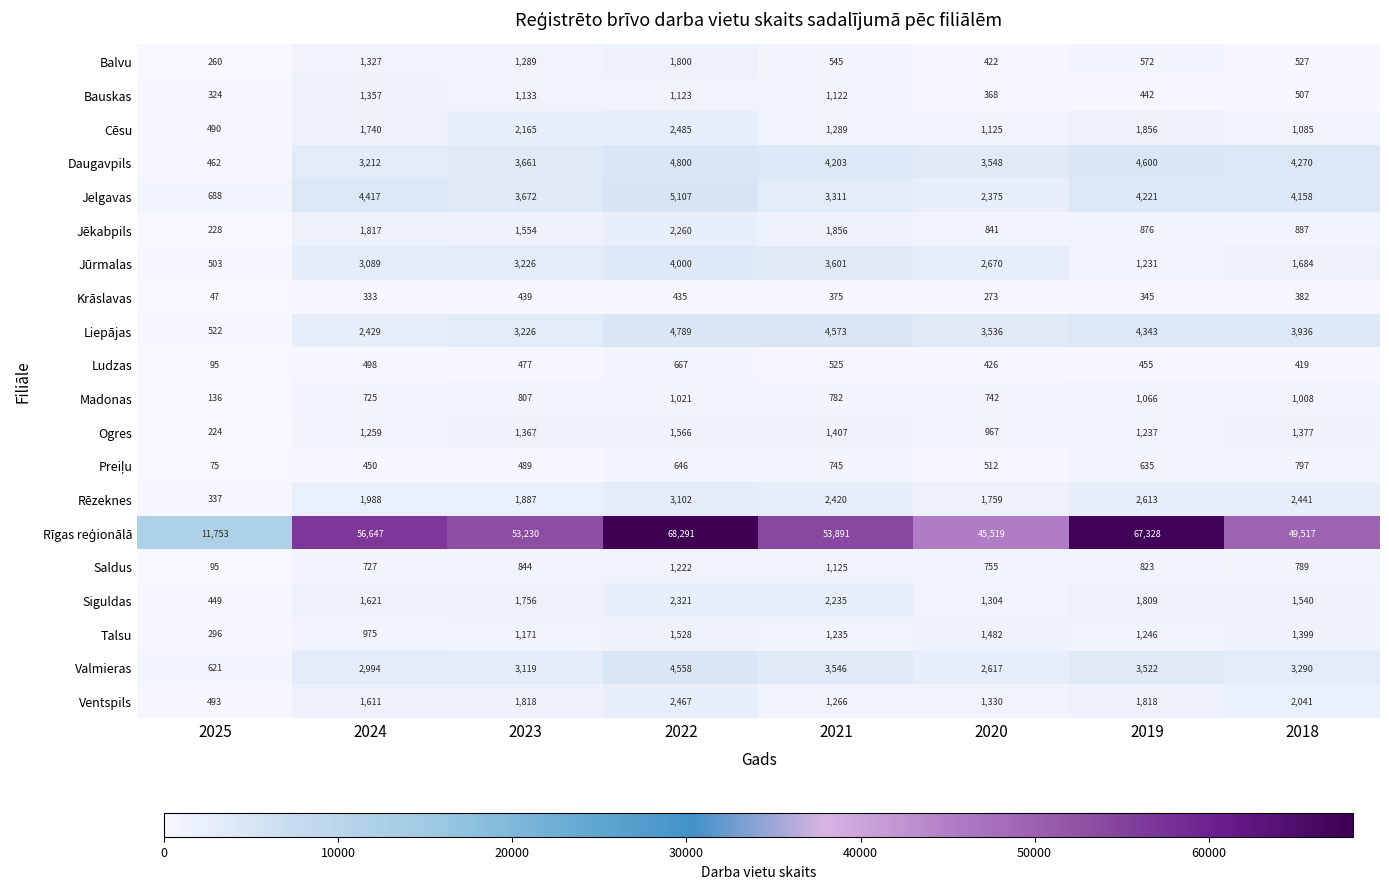

What is the difference between the Valmieras values at 2025 and 2022?

3937